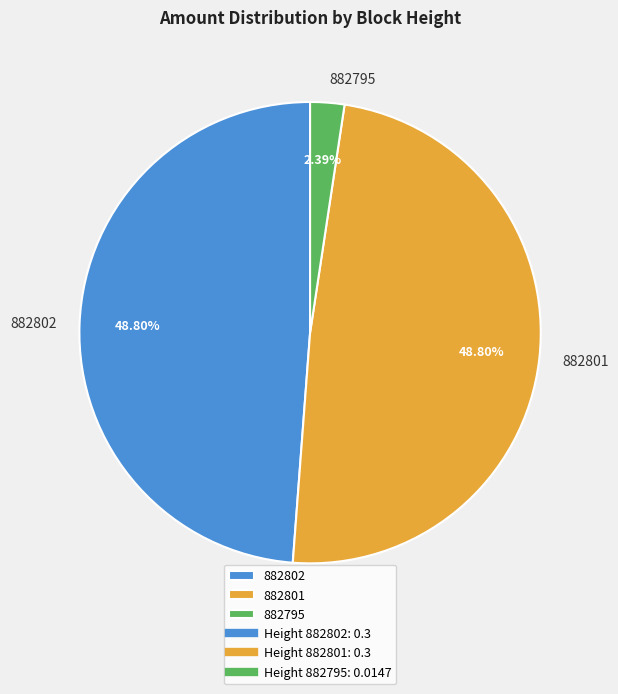

Do 882802 and 882801 together represent more than half of the pie?

Yes